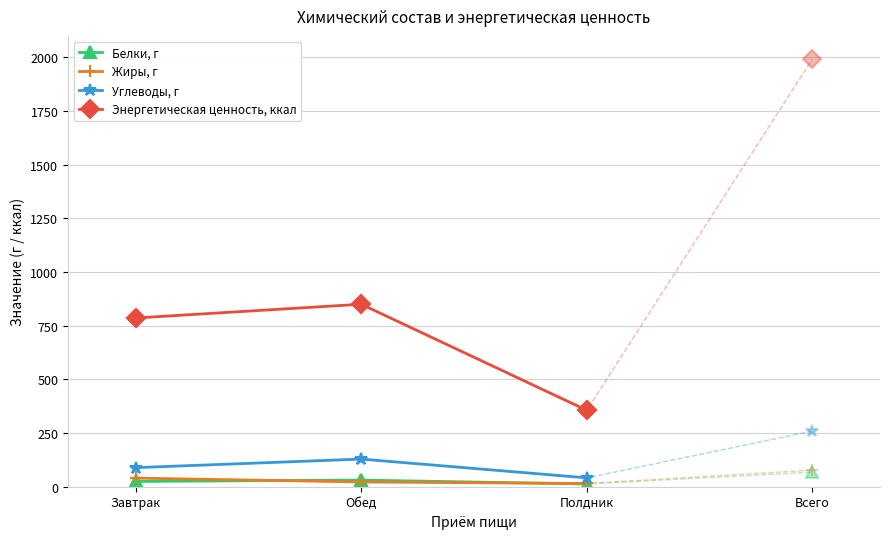

What is the difference between the maximum and second lowest values in the Углеводы, г series?

39.9